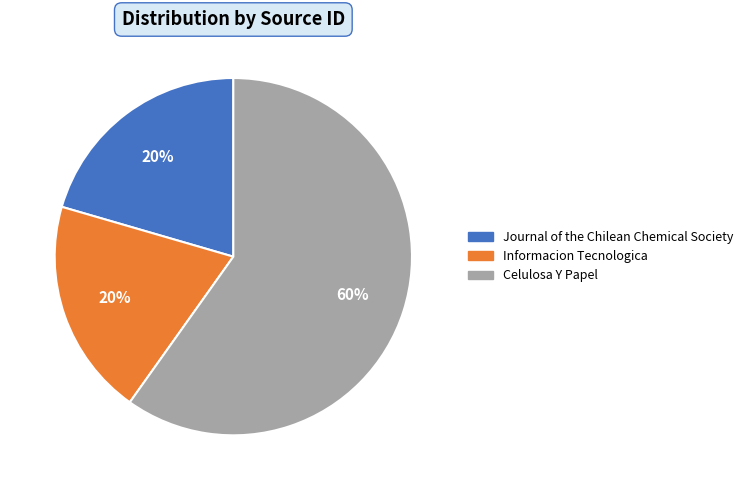

What is the largest slice in the pie chart?

Celulosa Y Papel